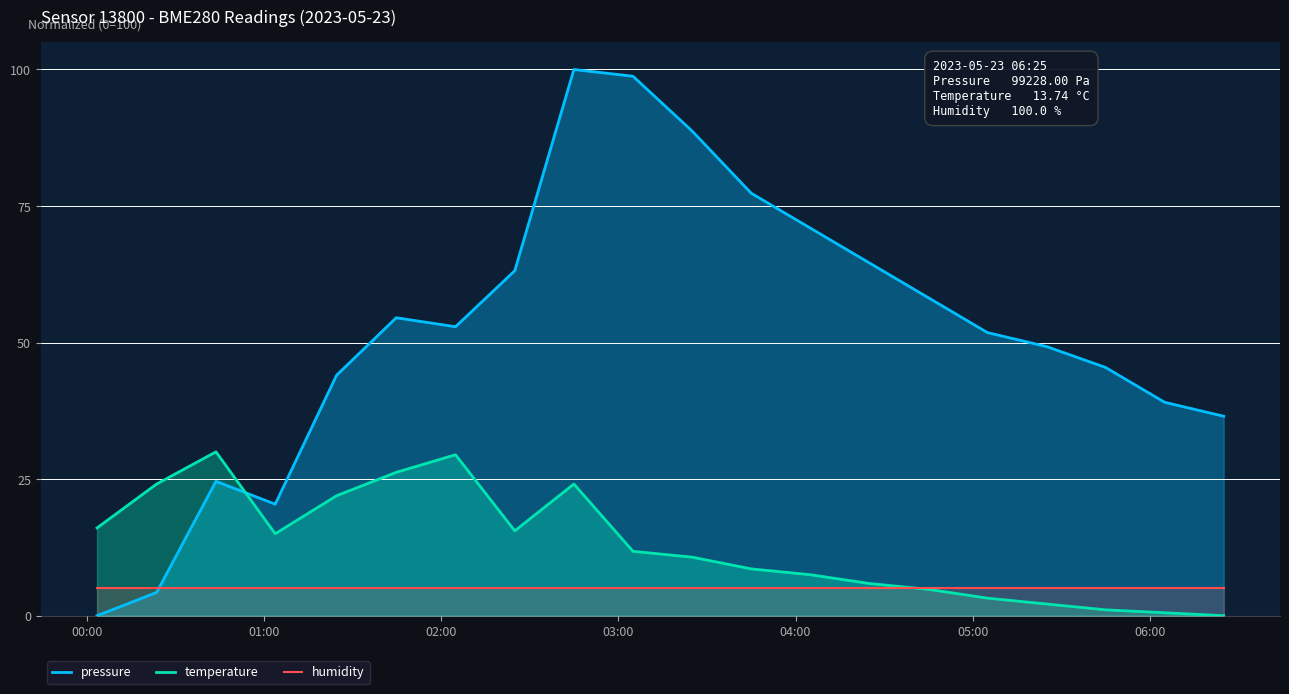

In pressure, how many points are lower than both neighbors (excluding endpoints)?

2